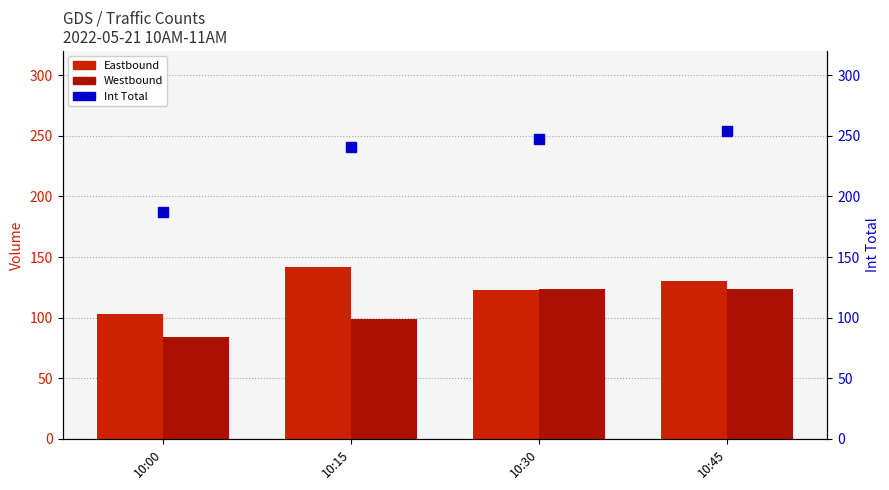

Which series contains the highest Y value?

Int Total